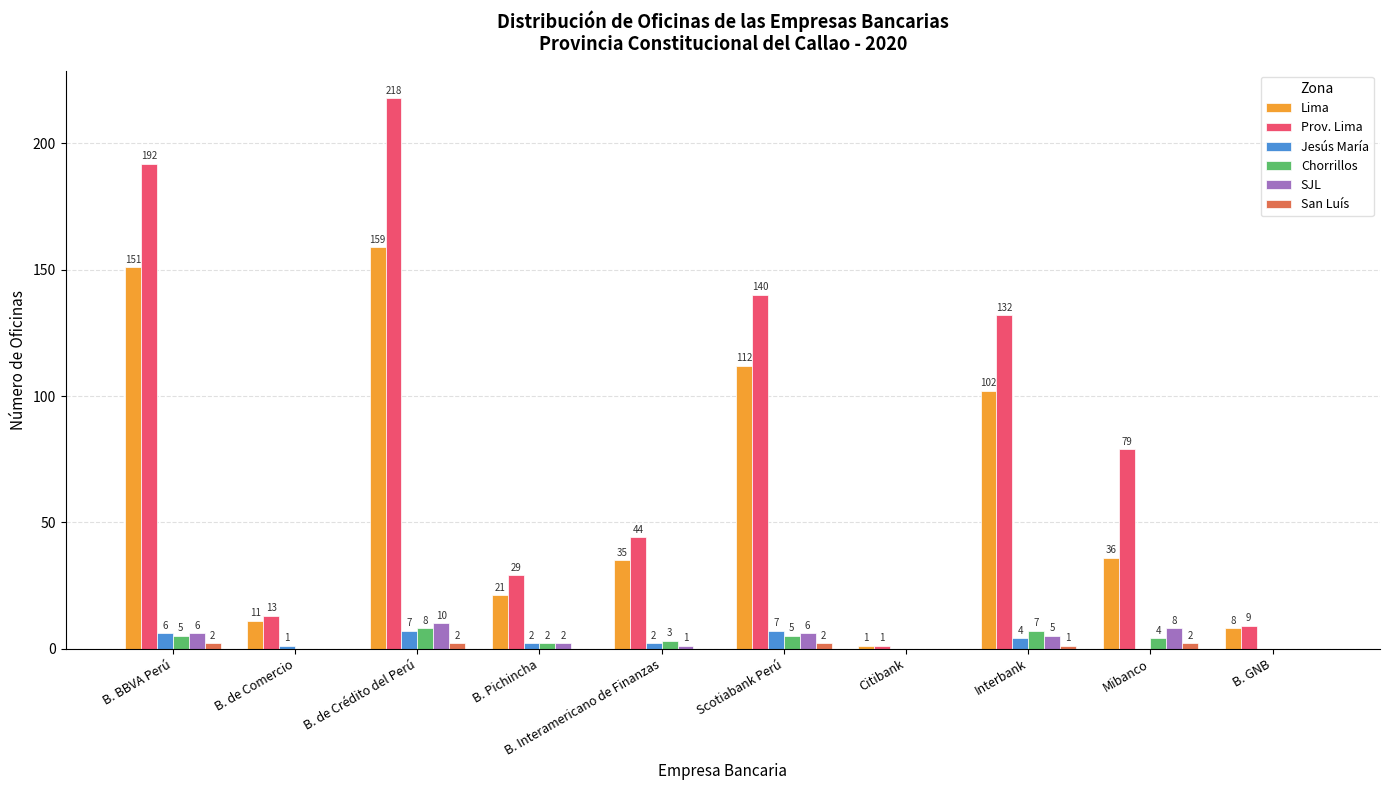

What is the difference between the Chorrillos values at Citibank and B. BBVA Perú?

5